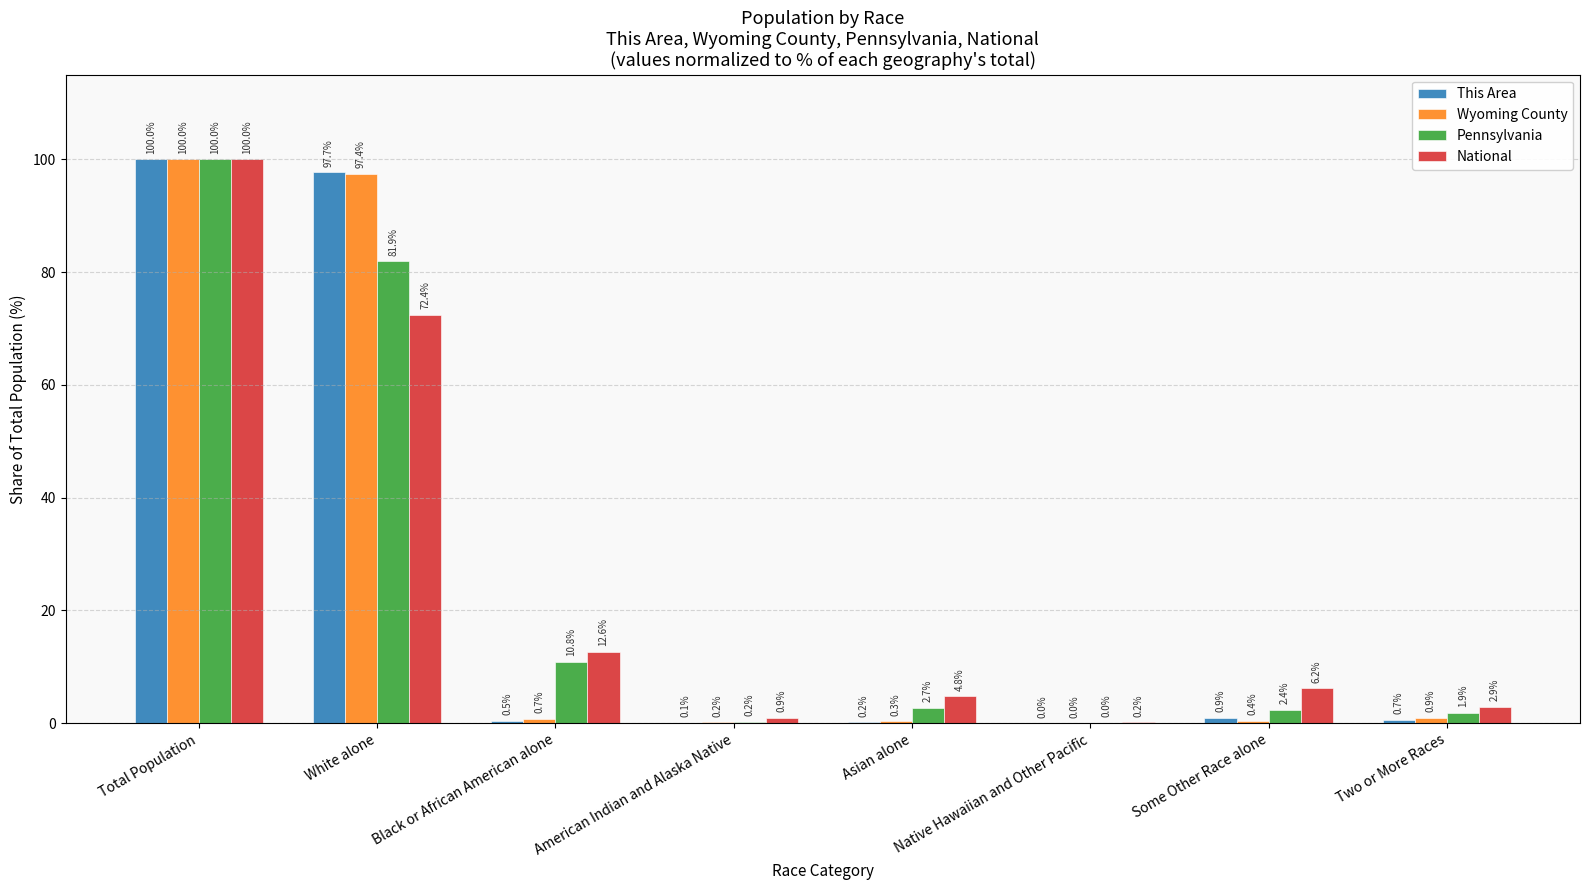

What value does the This Area series have at Black or African American alone?

0.5